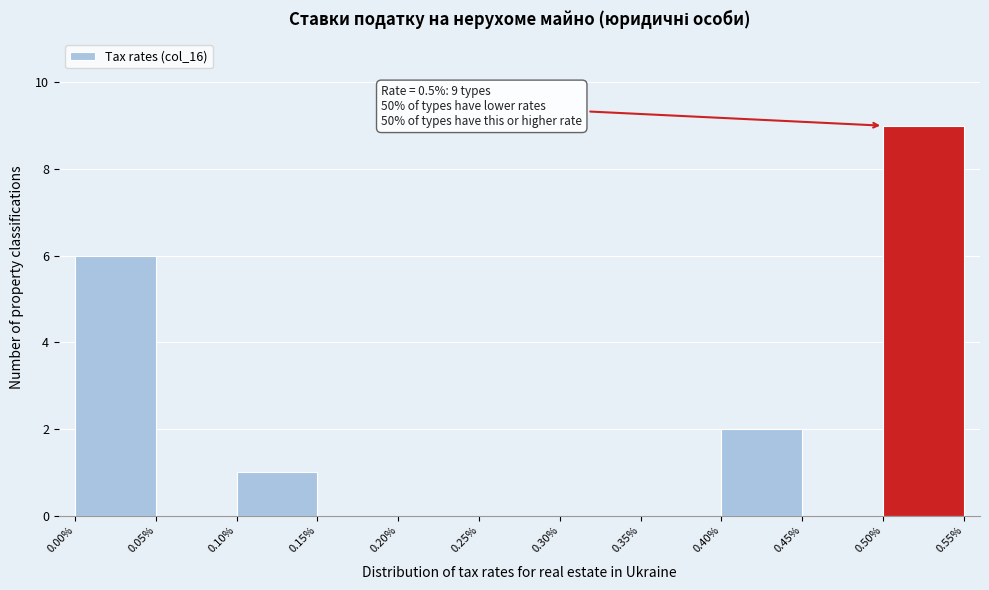

Which range on the x-axis has the tallest bar?

0.50% to 0.55%